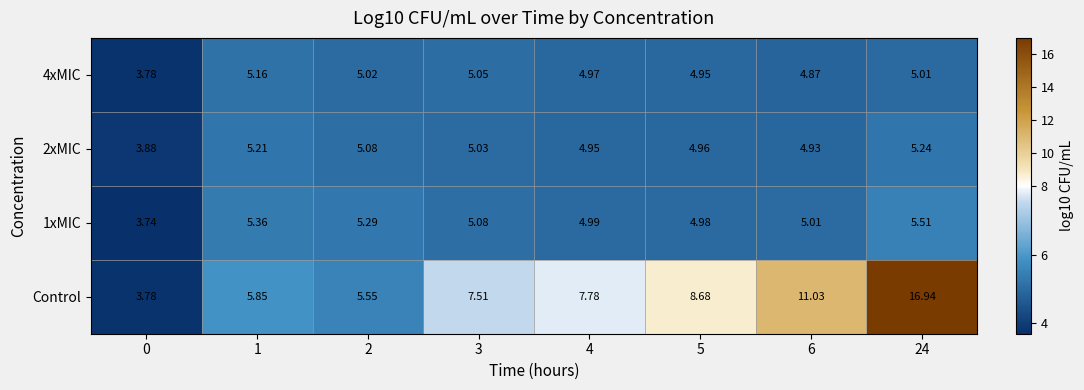

Which series has the largest total across all categories?

Control